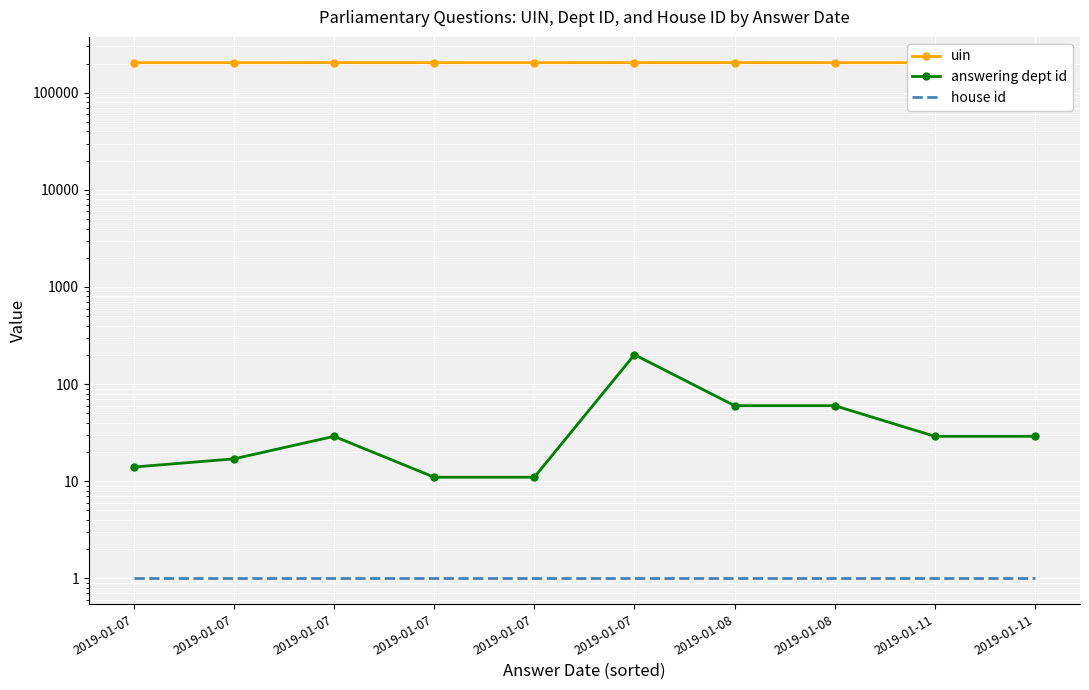

Which series changed the most between 2019-01-07 and 2019-01-11?

uin